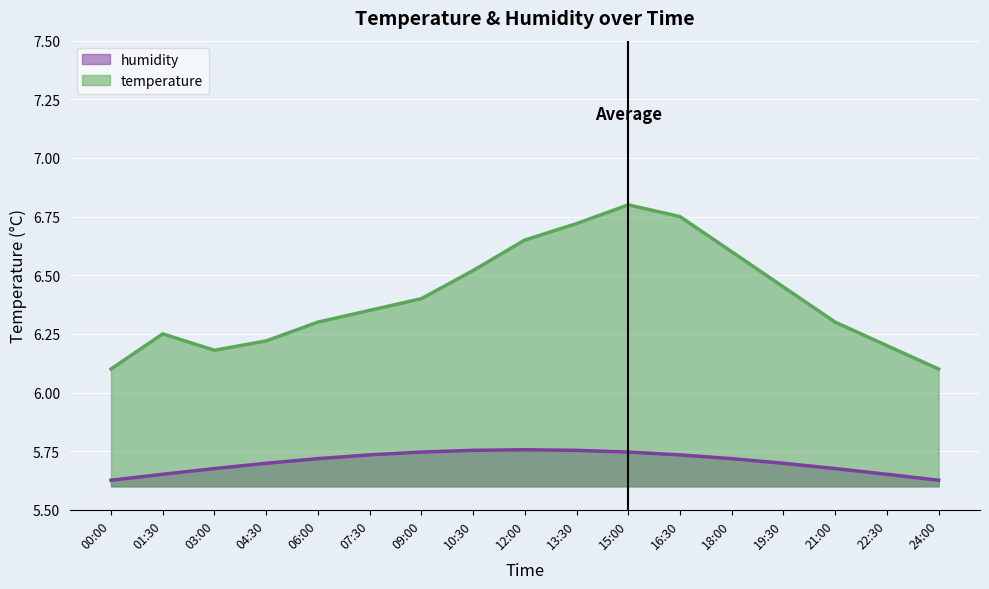

Reading left to right, what are all the values shown in this chart?

6.1	6.2	6.2	6.2	6.3	6.3	6.4	6.5	6.7	6.7	6.8	6.8	6.6	6.5	6.3	6.2	6.1